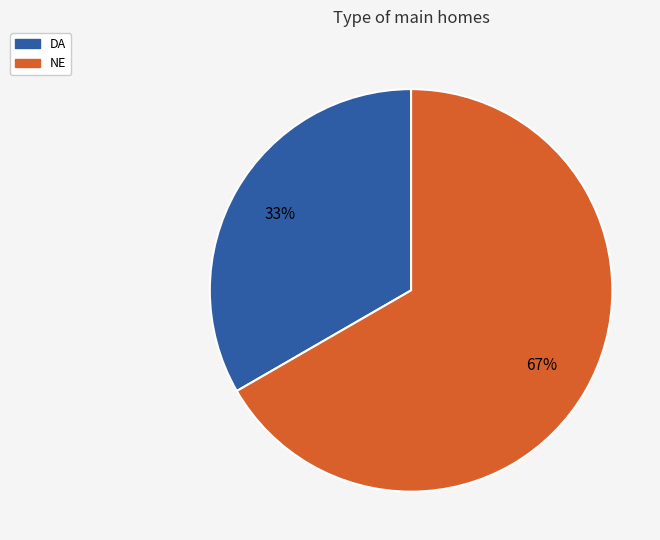

To the nearest percent, what is the average slice percentage?

50%